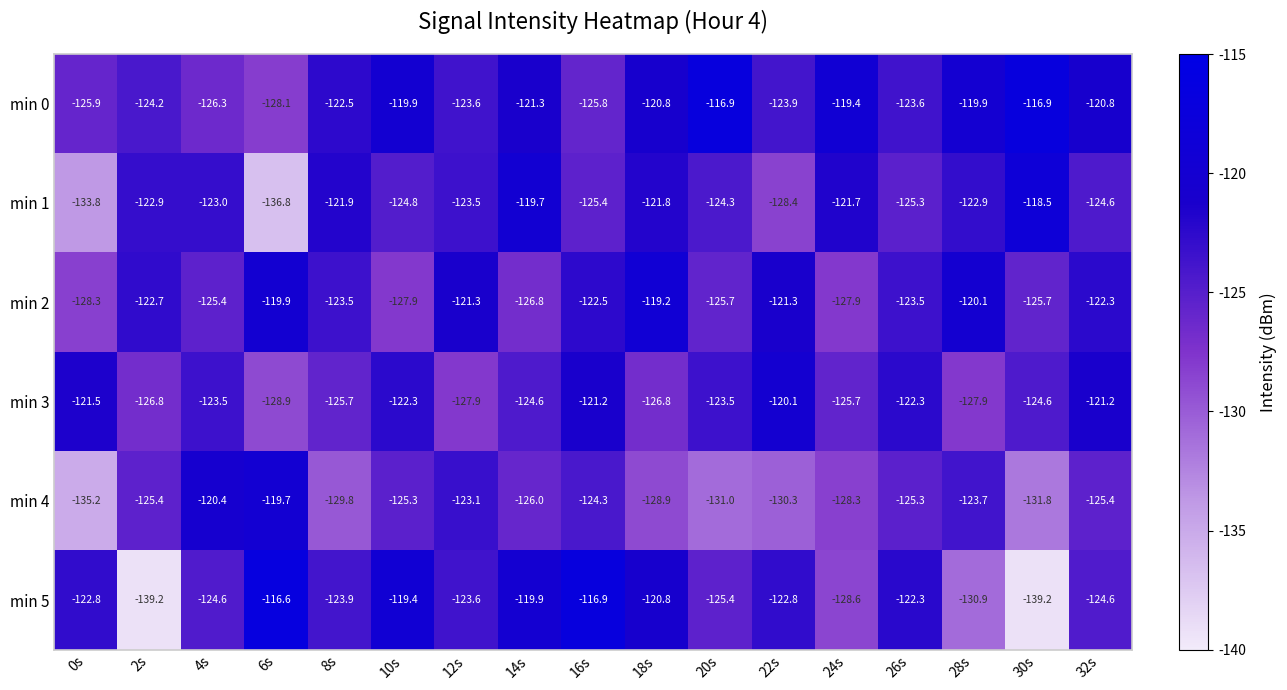

The value of min 1 at 8s is -168.1. True or false?

False